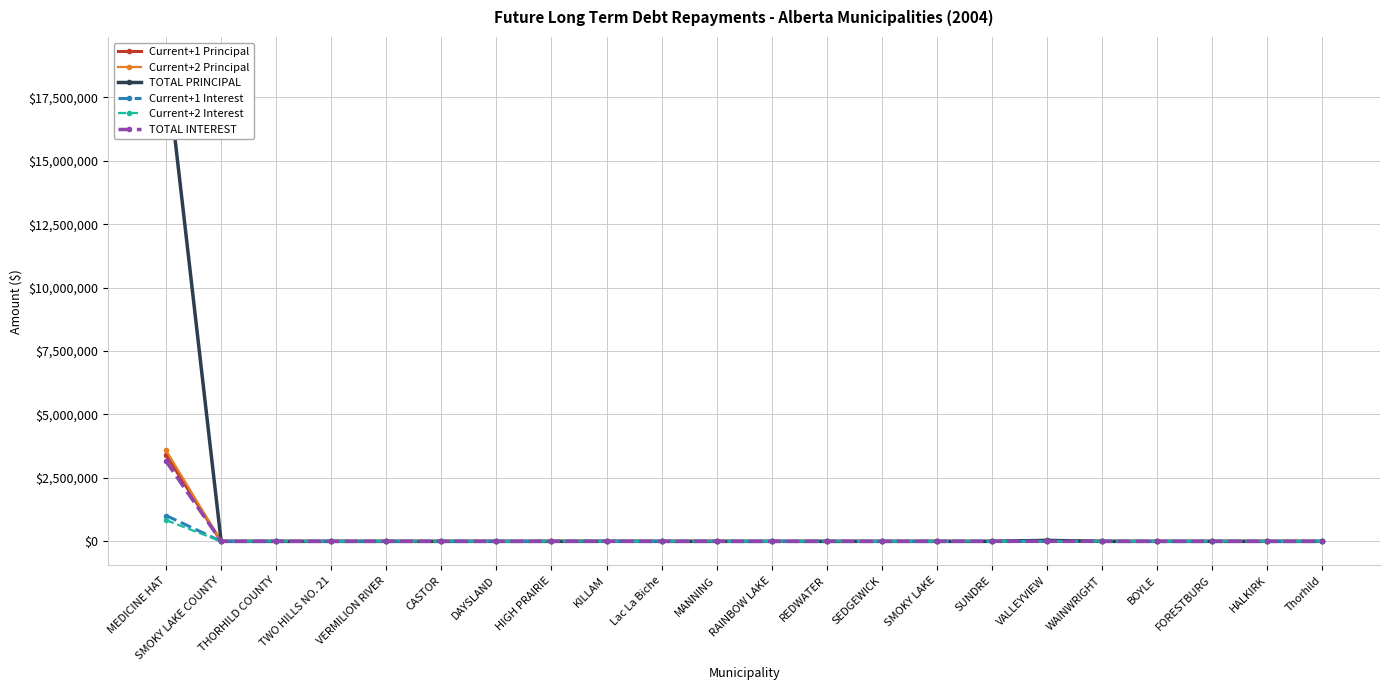

At DAYSLAND, list the series in order from smallest to largest.

Current+1 Principal, Current+2 Principal, TOTAL PRINCIPAL, Current+1 Interest, Current+2 Interest, TOTAL INTEREST